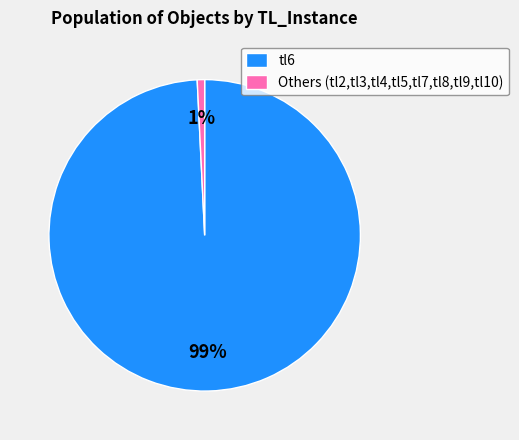

Rank the categories by value from lowest to highest.

Others (tl2,tl3,tl4,tl5,tl7,tl8,tl9,tl10), tl6